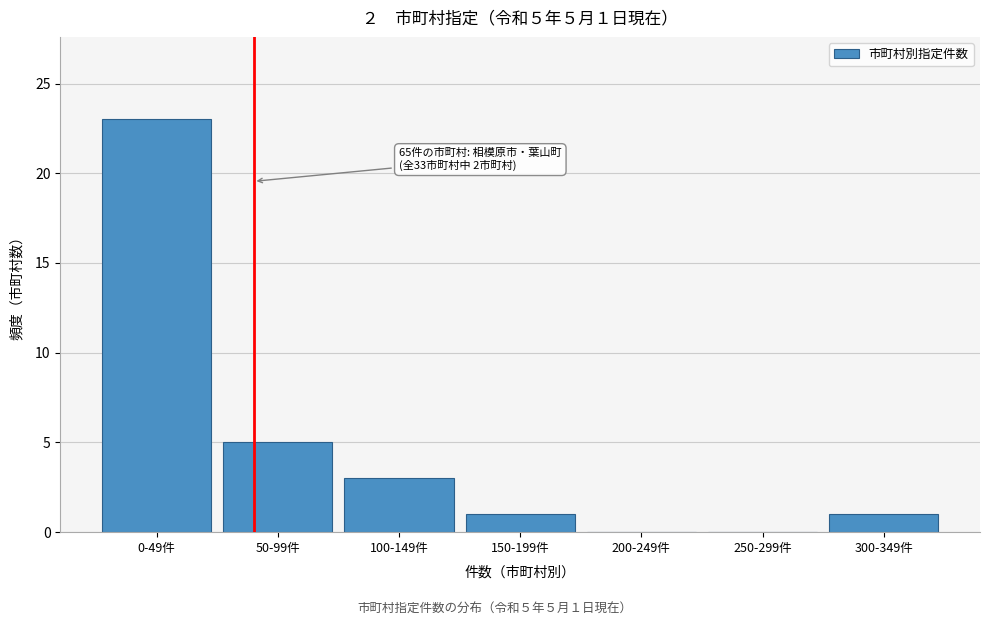

Reading right to left, list all the values displayed in this chart.

300-349件=1	250-299件=0	200-249件=0	150-199件=1	100-149件=3	50-99件=5	0-49件=23